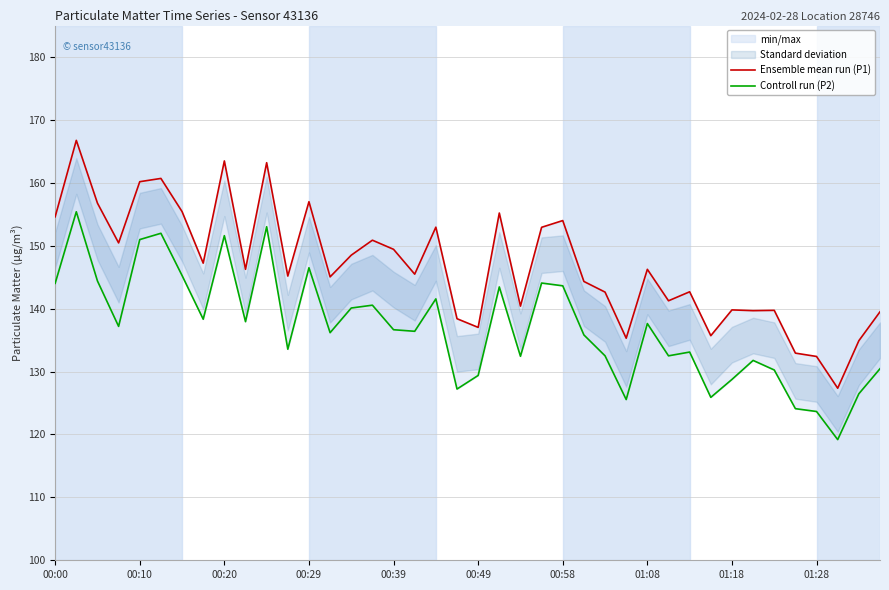

What is the difference between the Controll run (P2) values at 11 and 01:08?

4.8